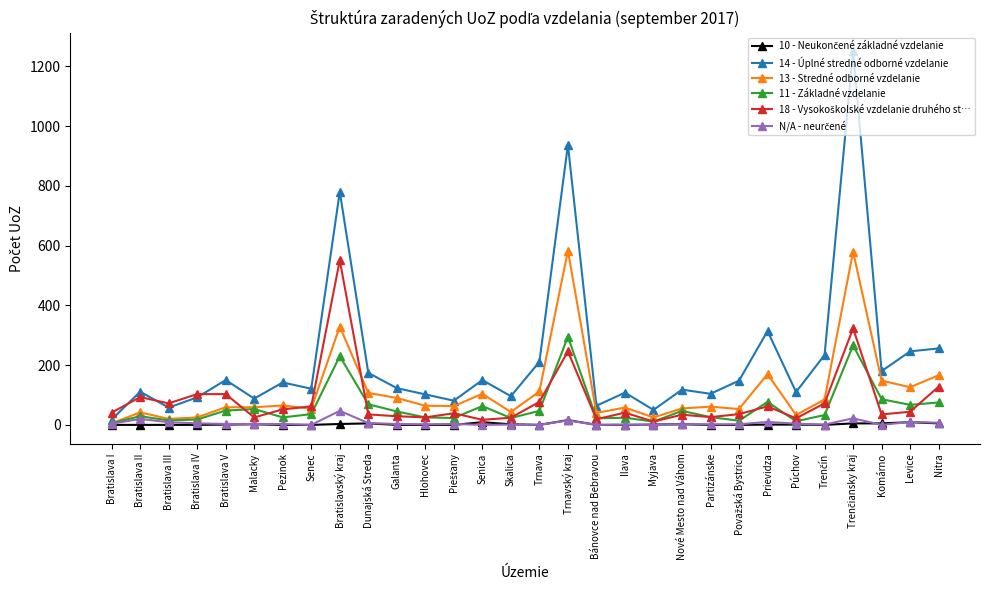

True or false: 13 - Stredné odborné vzdelanie has a value of 104 at Senica.

True